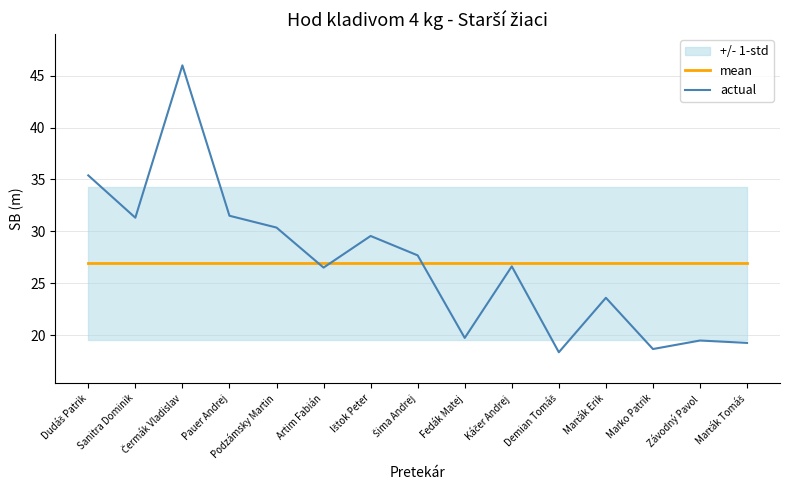

Between Artim Fabián and Marťák Erik, which series saw the biggest shift?

actual